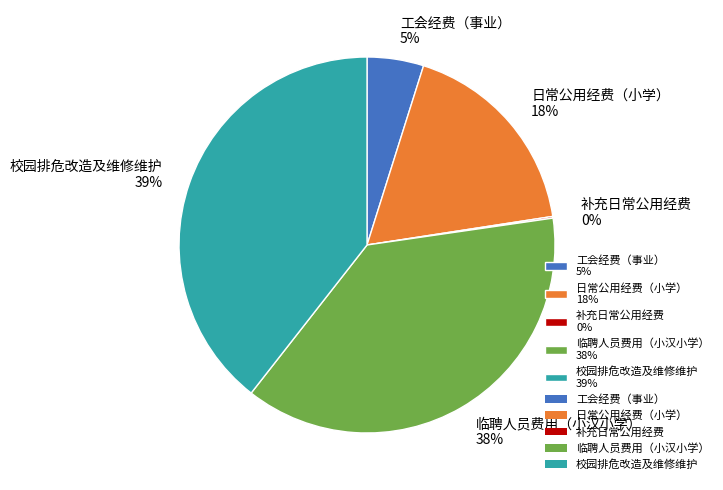

To the nearest percent, what percentage of the pie is 工会经费（事业）?

5%